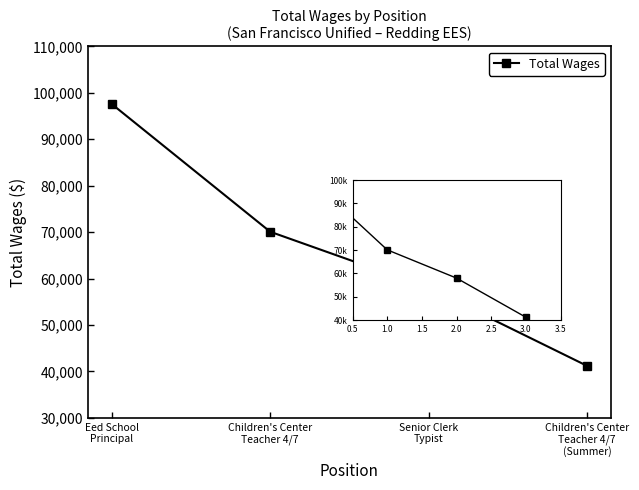

What is the maximum value shown in the chart?

97587